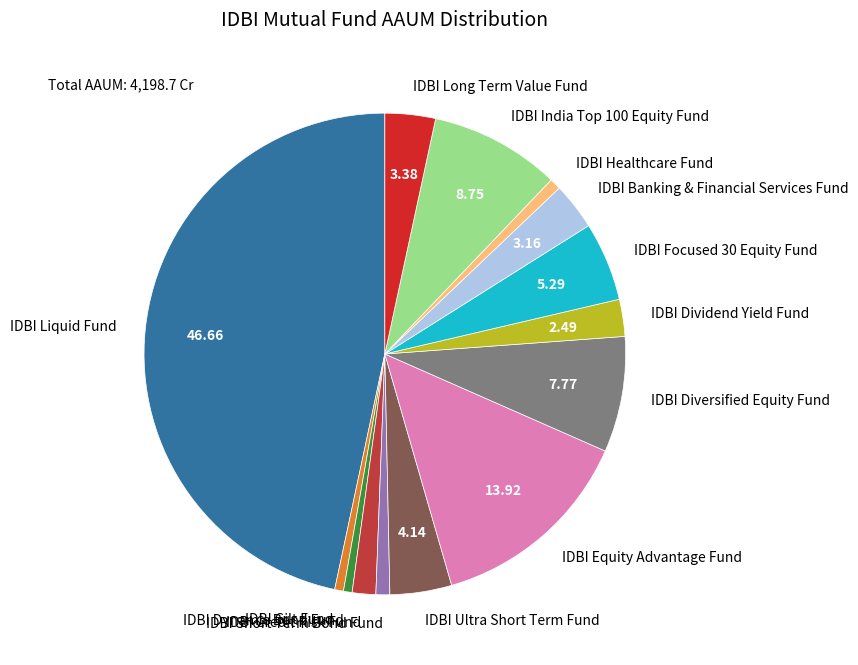

The IDBI Long Term Value Fund slice represents 3% of the pie. True or false?

True